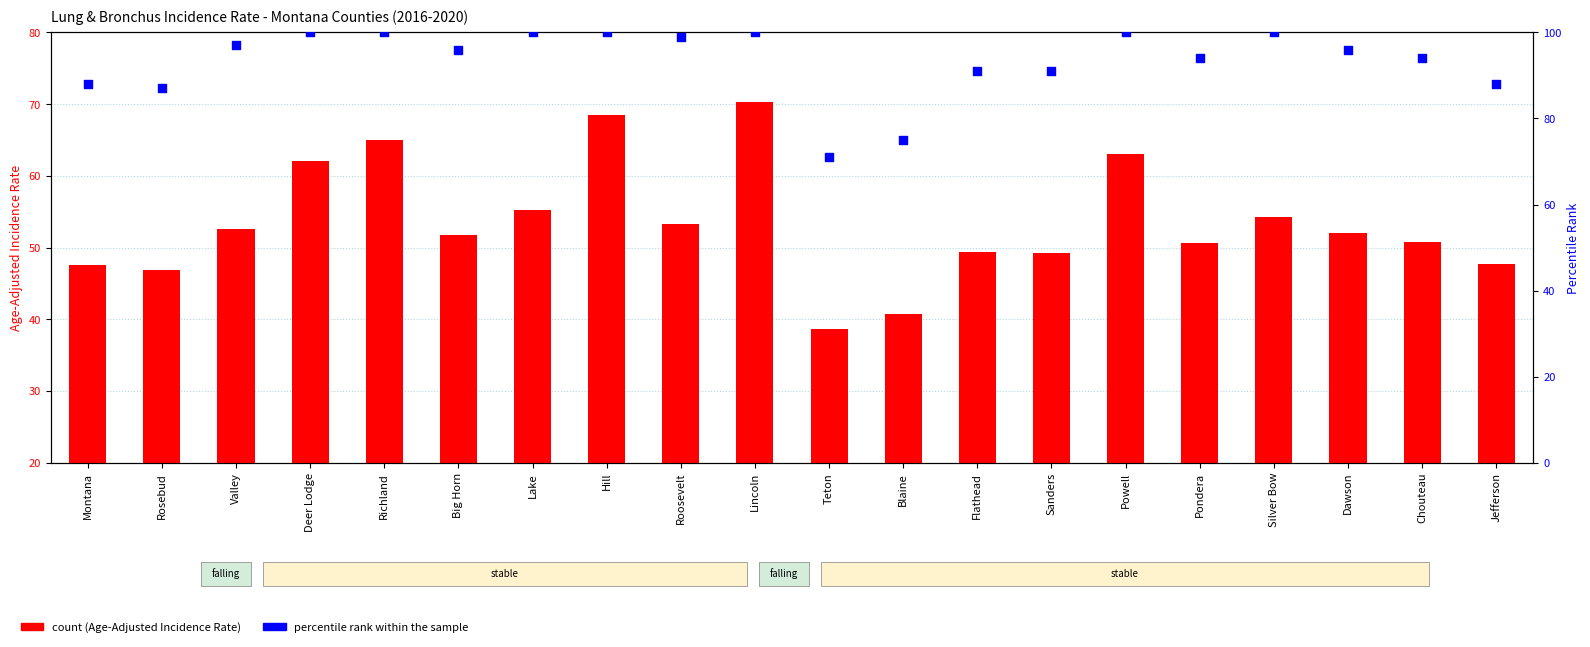

Which series contains the lowest Y value?

Age-Adjusted Incidence Rate